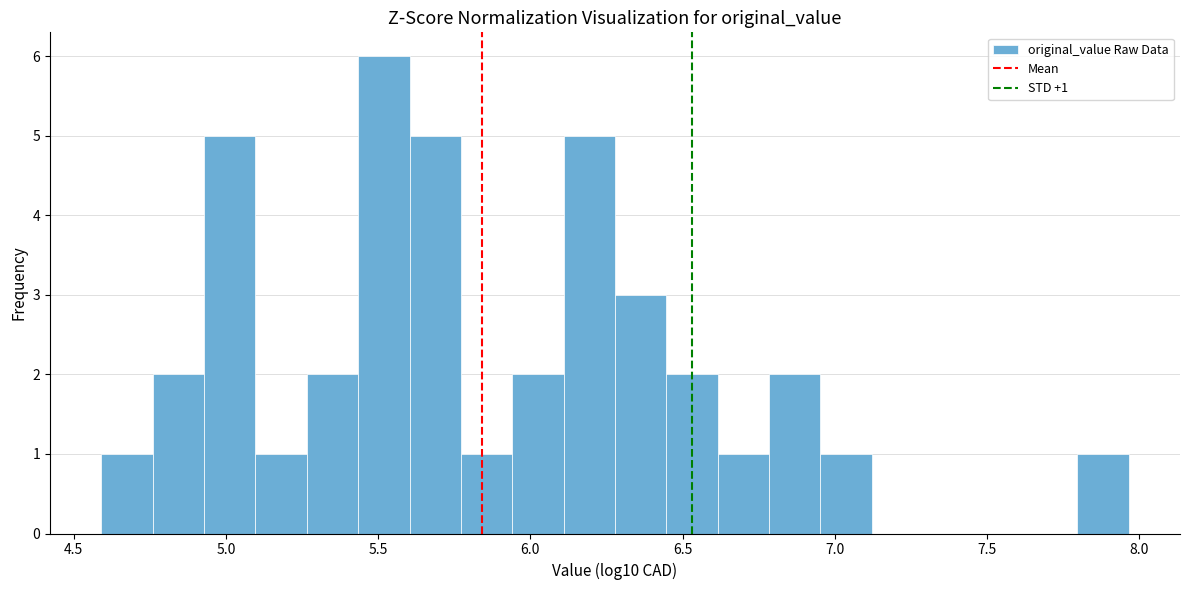

Read against the x-axis, roughly where is the centre of the tallest bar?

5.50